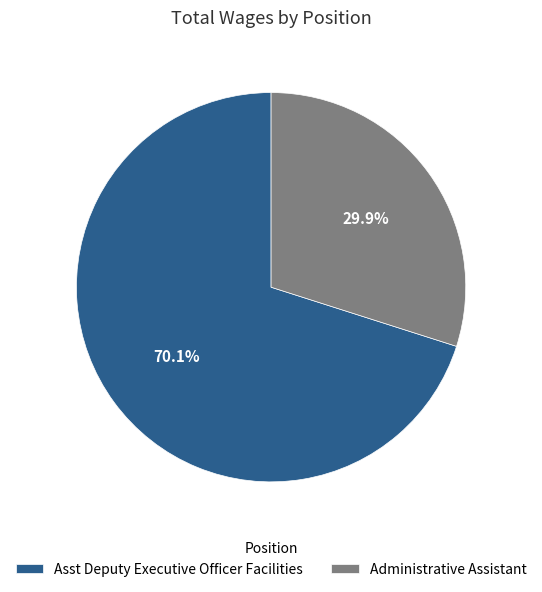

How much of the chart is everything except Administrative Assistant?

70.1%